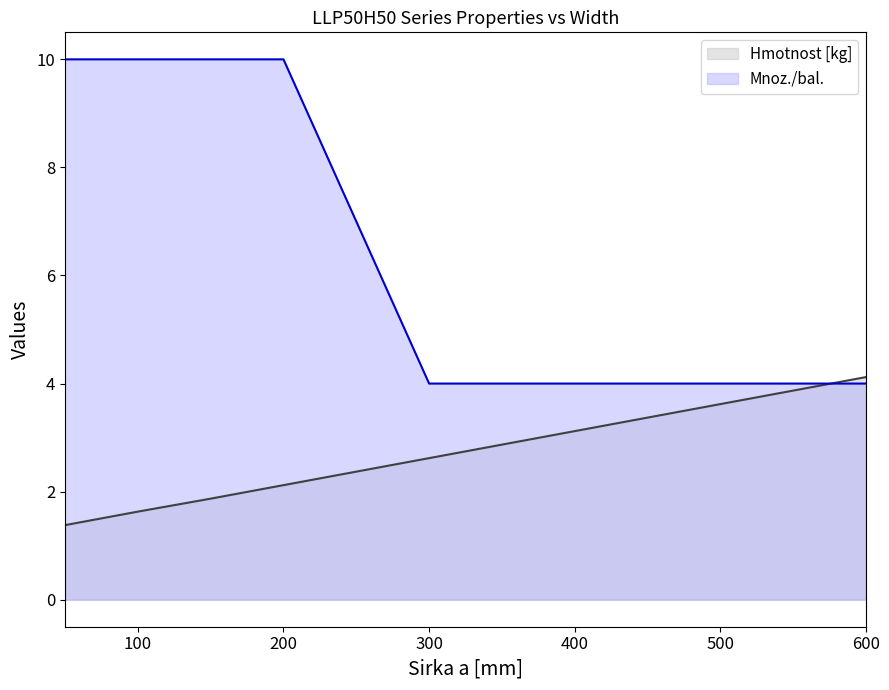

Reading left to right, transcribe all the data shown in this chart.

Hmotnost [kg]: 50=1.4	100=1.6	150=1.9	200=2.1	300=2.6	400=3.1	500=3.6	600=4.1
Mnoz./bal.: 50=10.0	100=10.0	150=10.0	200=10.0	300=4.0	400=4.0	500=4.0	600=4.0